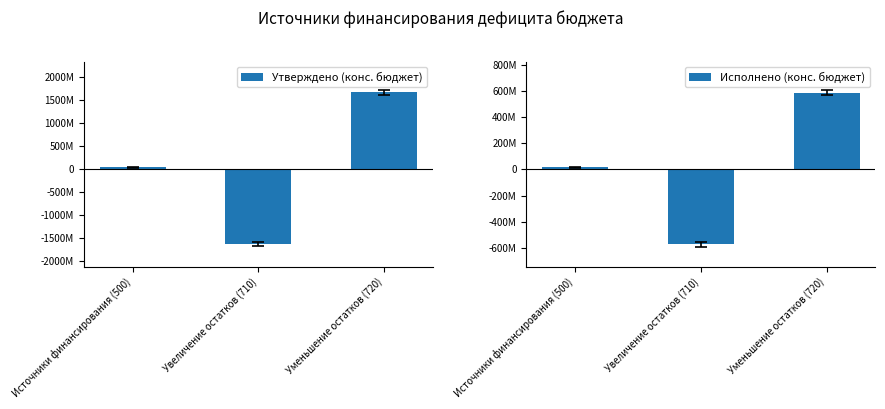

How many values in the Исполнено (конс. бюджет) series exceed 17409269?

2